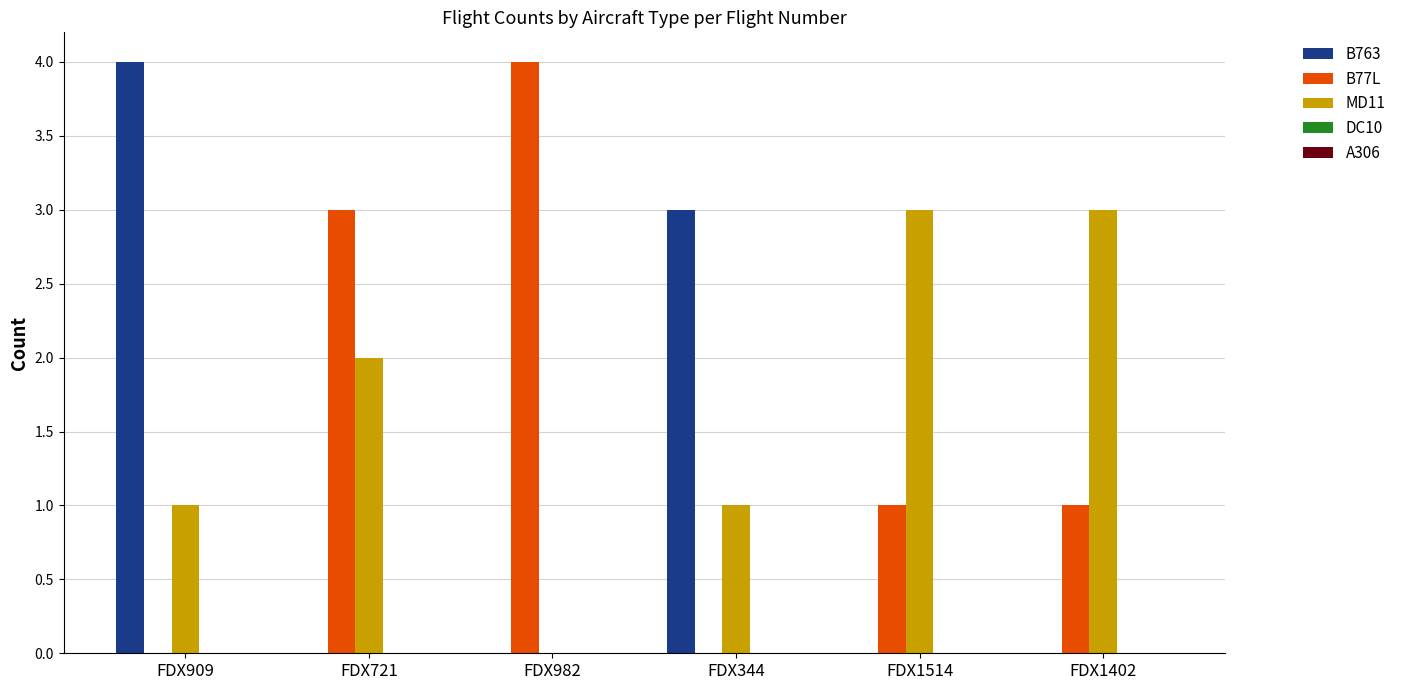

What is the sum of all B77L values?

9